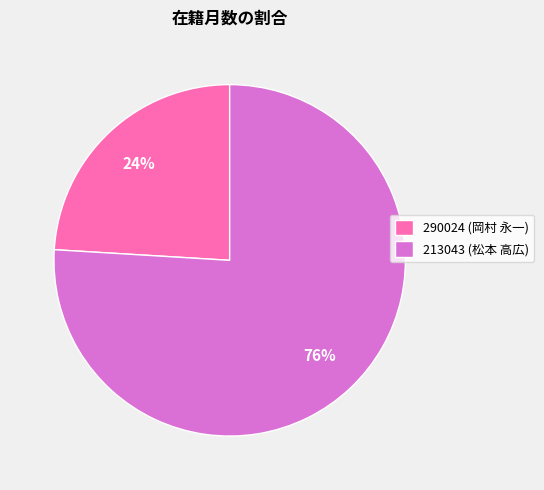

To the nearest percent, what is the difference between the 213043 (松本 高広) and 290024 (岡村 永一) slice percentages?

52%